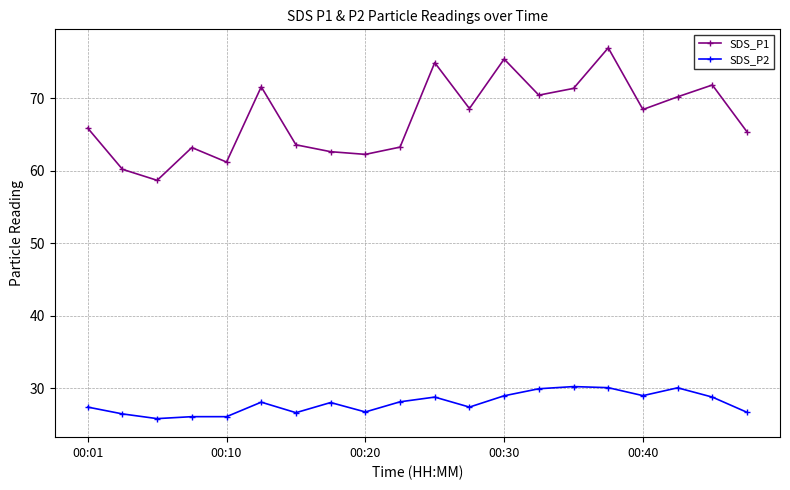

What is the difference between the second highest and minimum values in the SDS_P2 series?

4.3